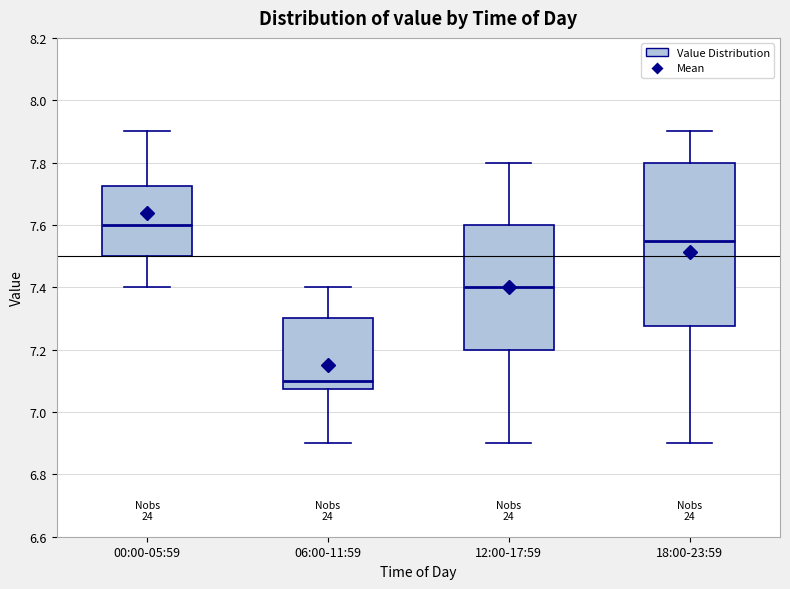

Which box has the highest median line?

00:00-05:59